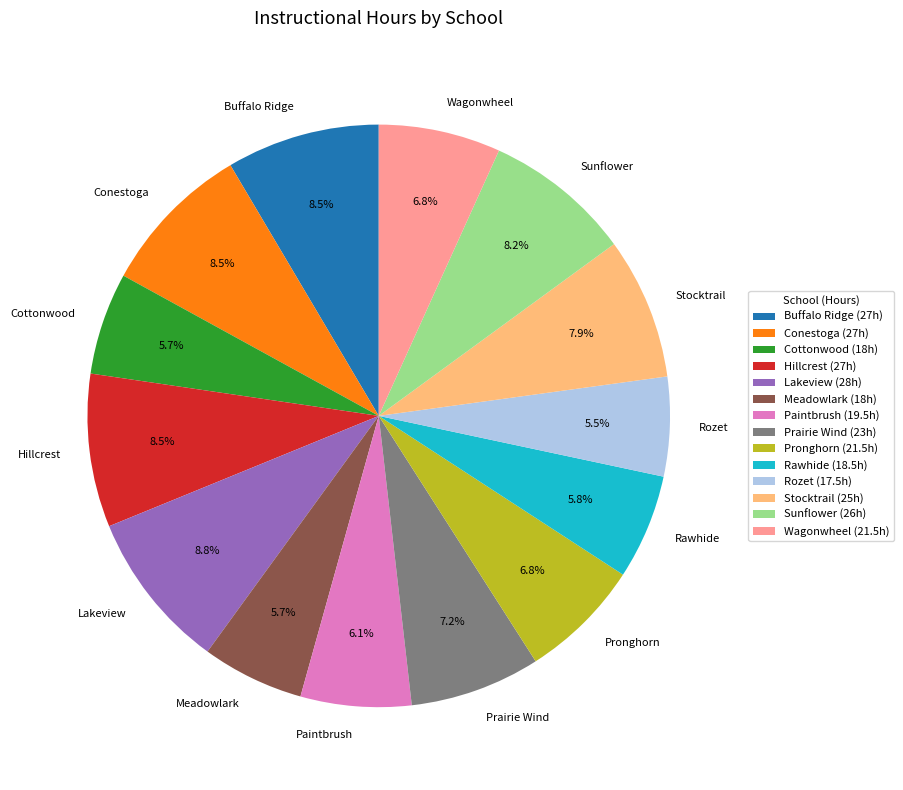

To the nearest percent, what is the difference between the Paintbrush and Lakeview slice percentages?

3%